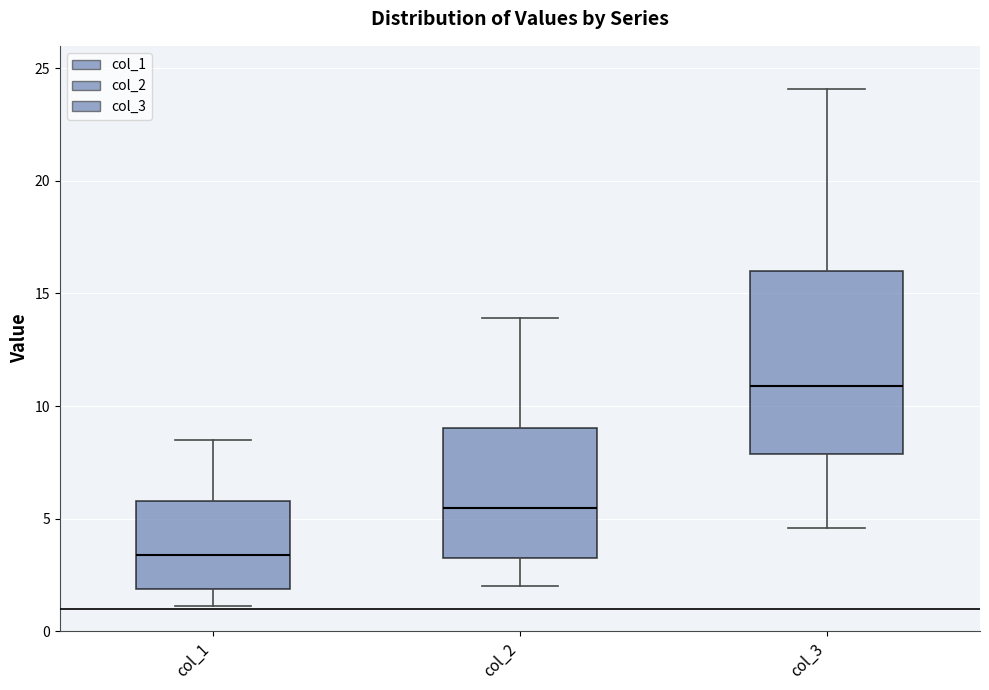

Which box has the highest median line?

col_3